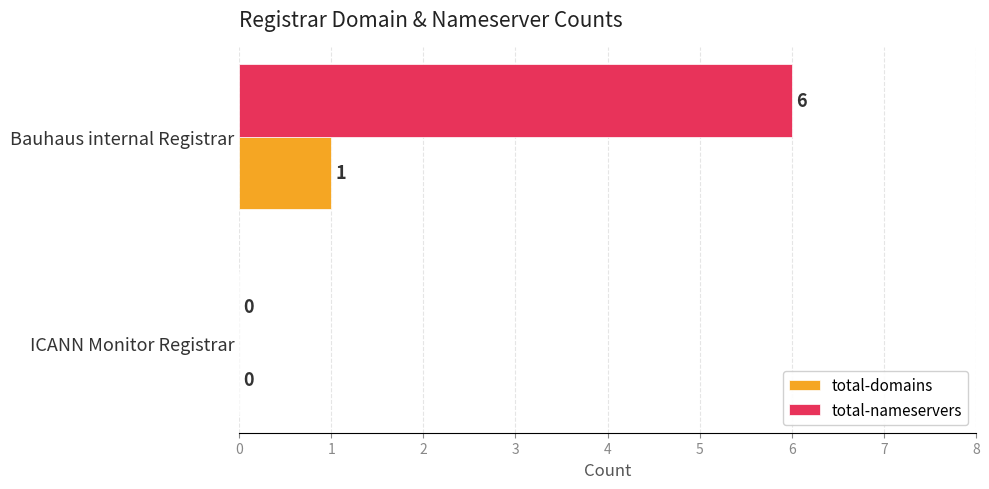

Which category has the highest value across all series?

Bauhaus internal Registrar